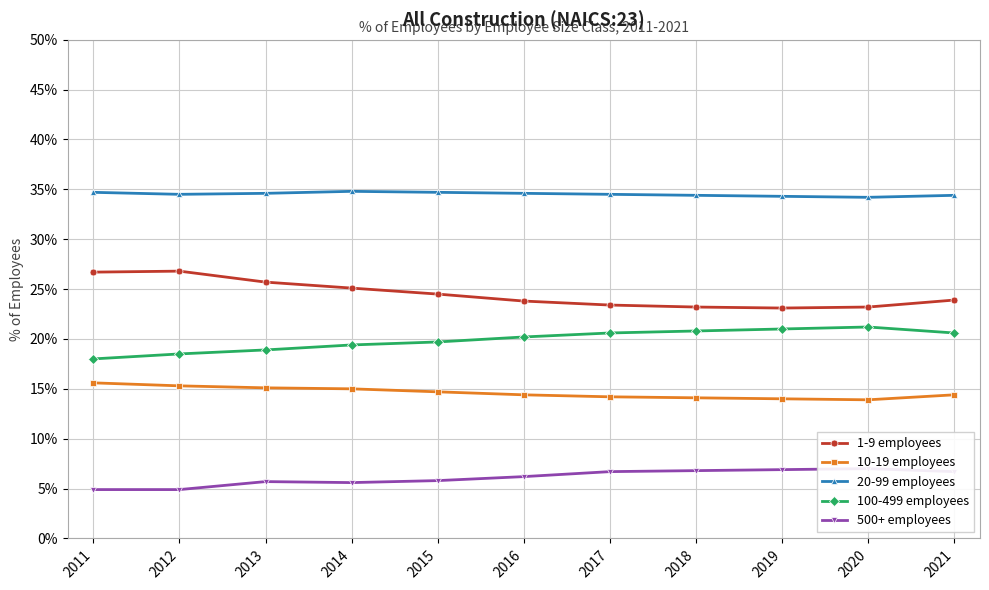

Is it true that 10-19 employees equals 0.1 at 2013?

False